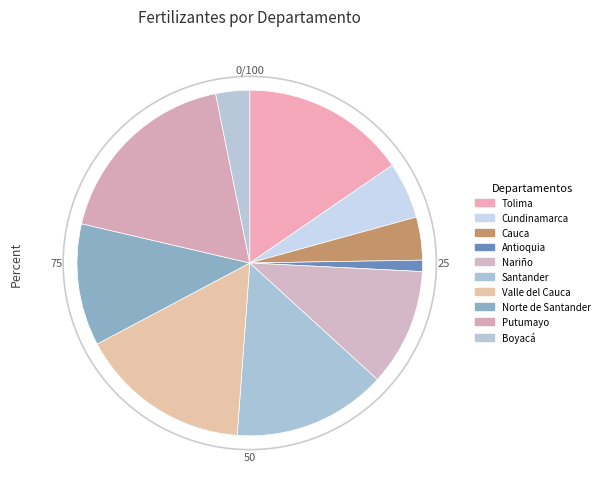

Combined, what portion of the pie is Boyacá and Putumayo?

21.4%